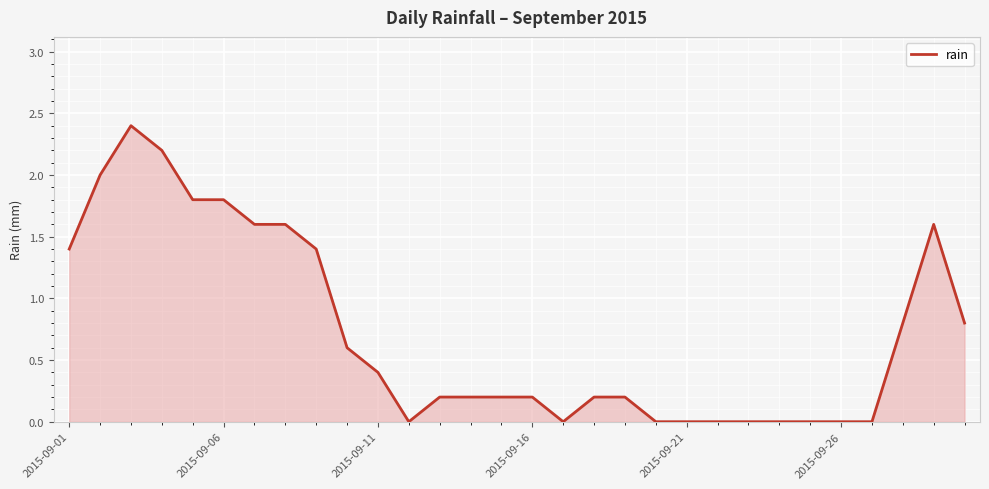

What is the maximum value shown in the chart?

2.4